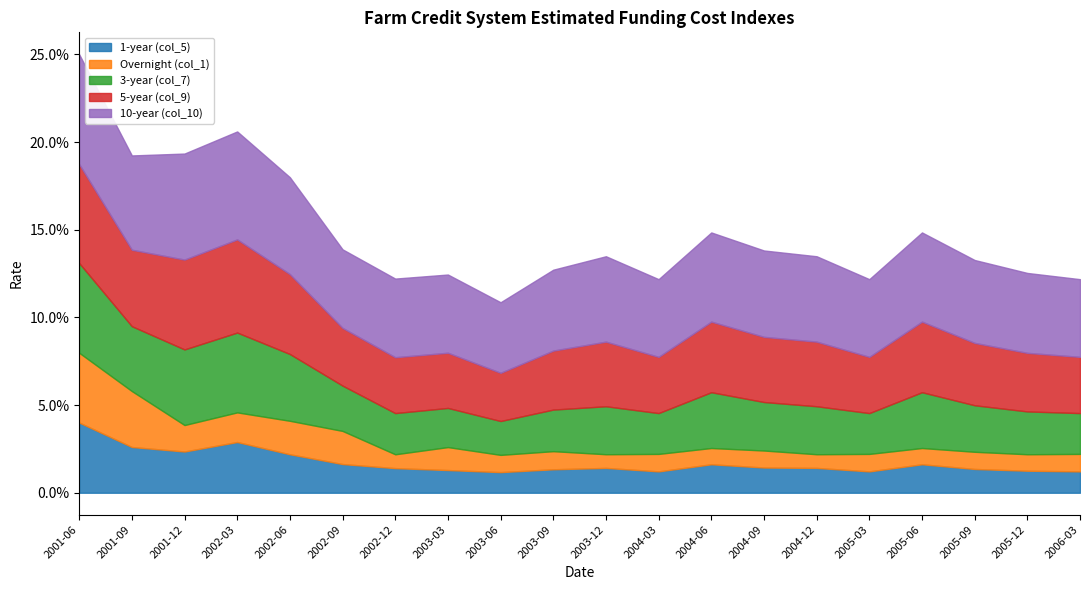

Which series has the largest range (max minus min)?

Overnight (col_1)